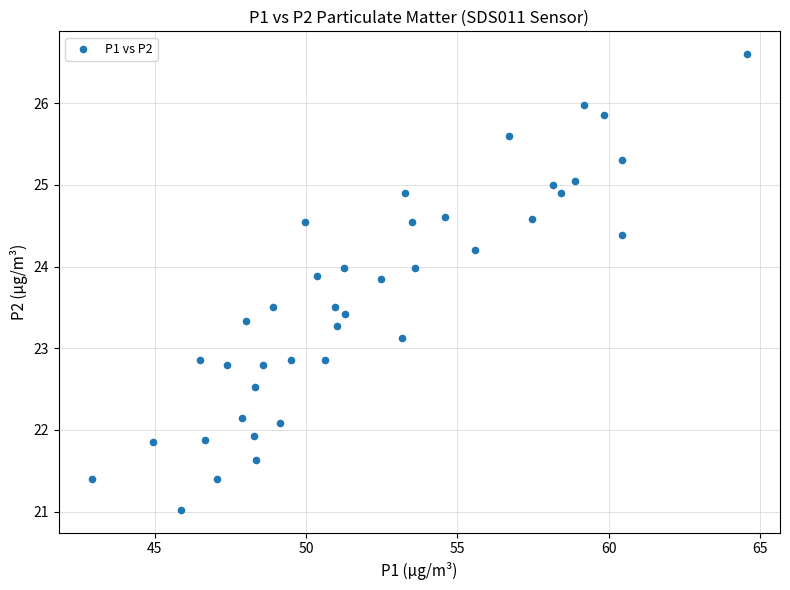

What is the range of X values (max minus min)?

21.6